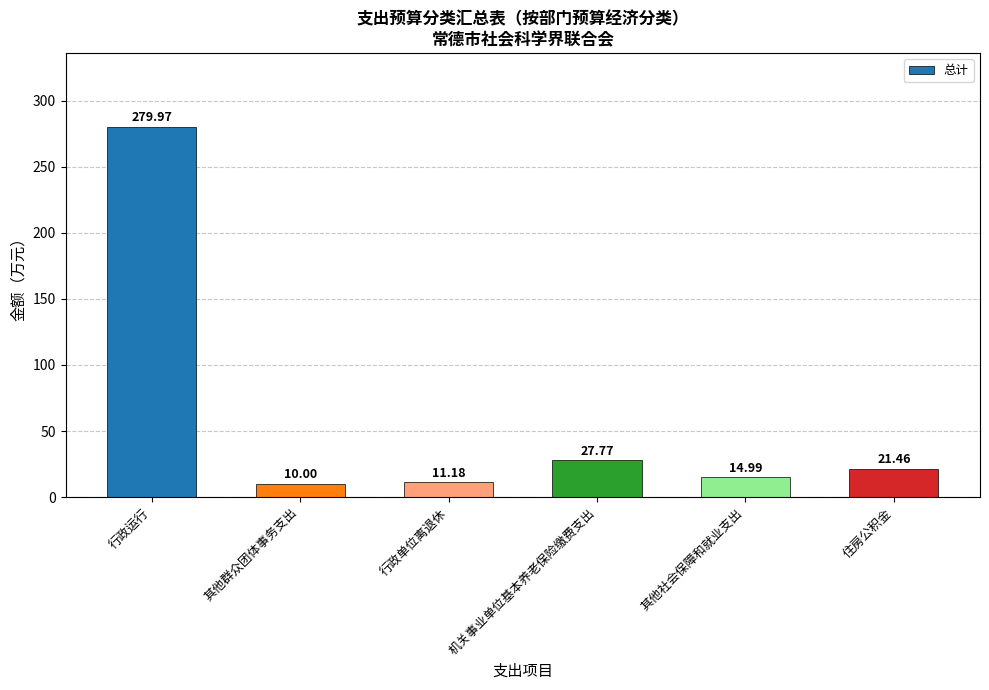

Which category has the lowest value across all series?

其他群众团体事务支出